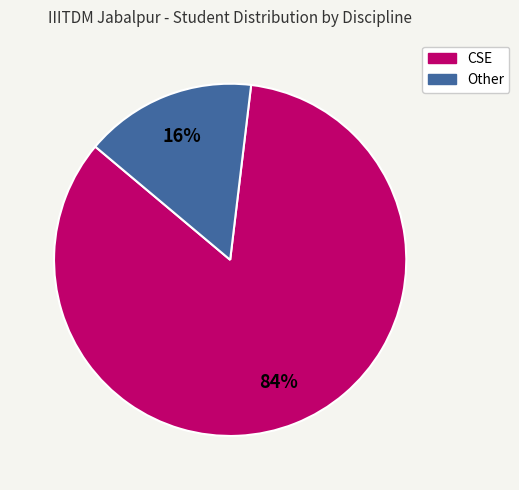

To the nearest percent, what is the difference between the Other and CSE slice percentages?

68%